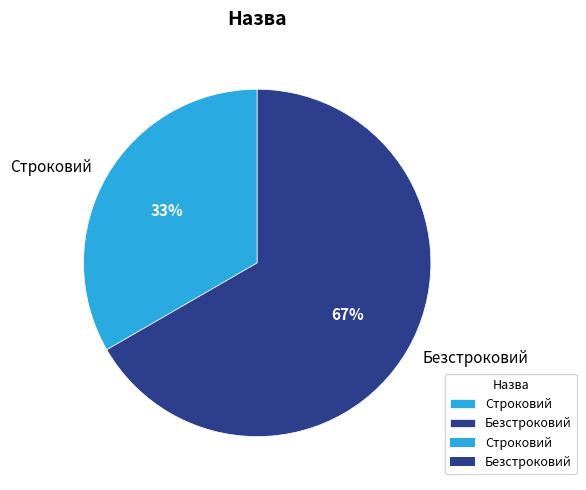

What is the largest slice in the pie chart?

Безстроковий